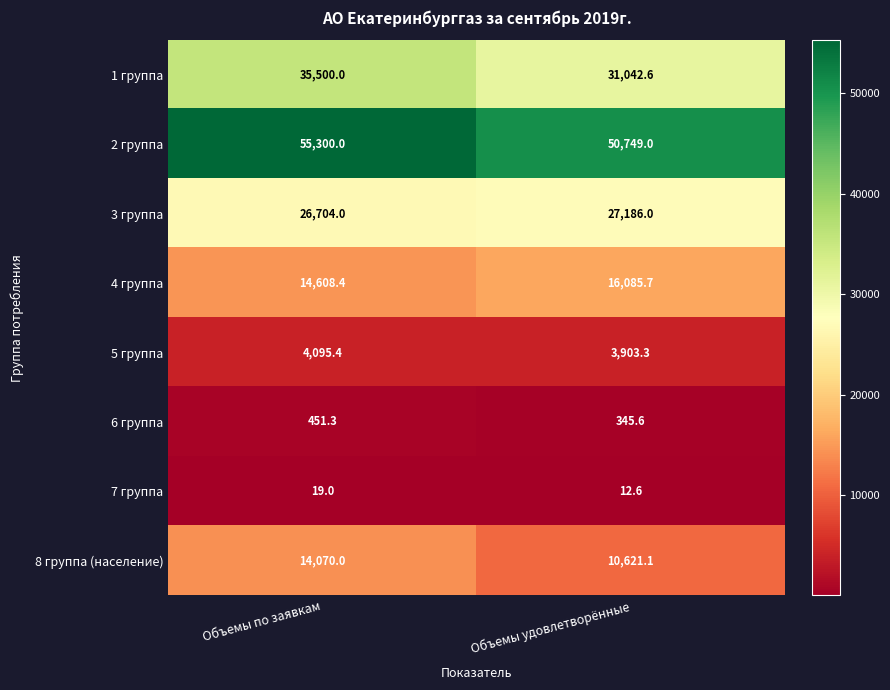

Reading left to right, transcribe all the data shown in this chart.

1 группа: 35500.0	31042.6
2 группа: 55300.0	50749.0
3 группа: 26704.0	27186.0
4 группа: 14608.4	16085.7
5 группа: 4095.4	3903.3
6 группа: 451.3	345.6
7 группа: 19.0	12.6
8 группа (население): 14070.0	10621.1